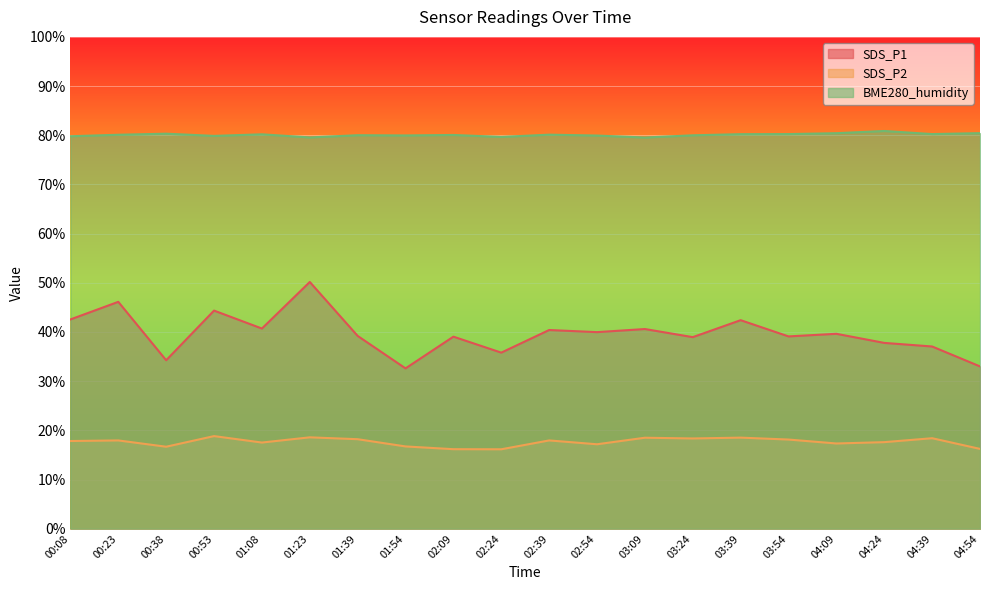

What is the label of the 4th point from the right?

04:09